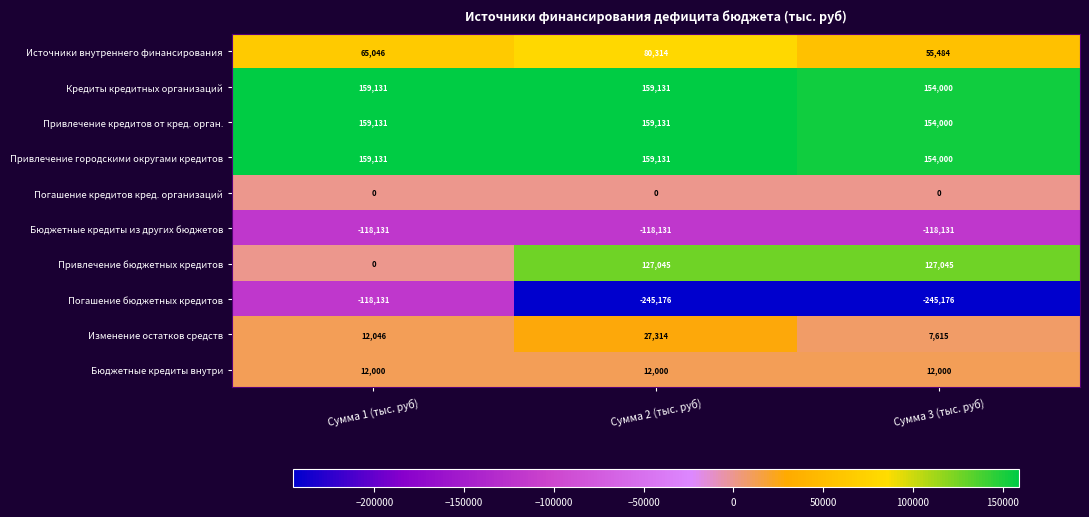

Count the Привлечение городскими округами кредитов values in the range 154000 to 159131.

3